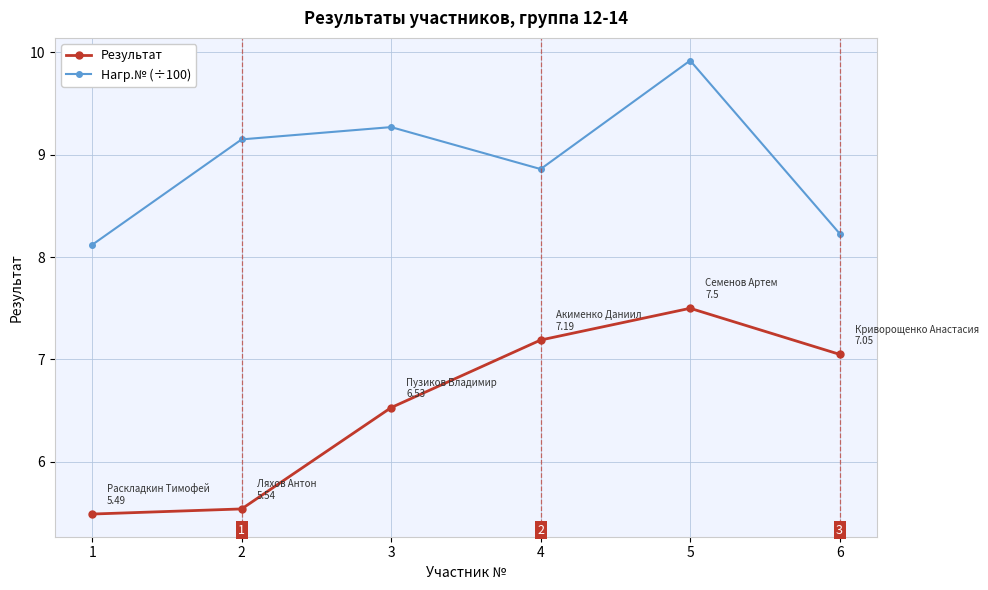

True or false: Результат and Нагр.№ (÷100) cross at least once.

False